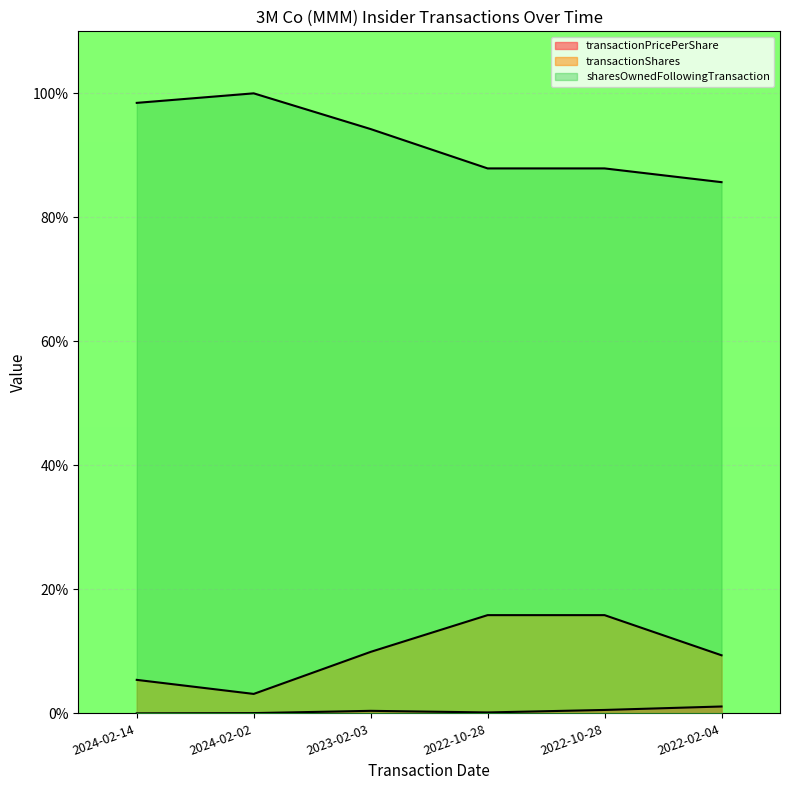

At which category does the chart reach its peak across all series?

2024-02-02